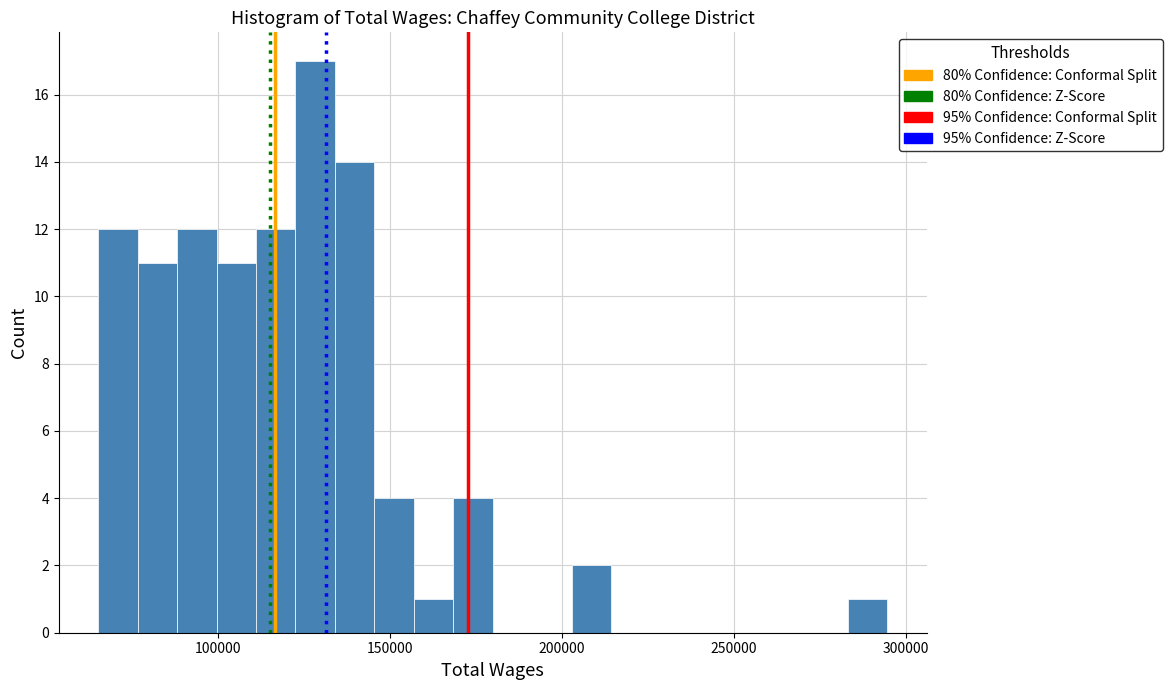

Read against the x-axis, roughly where is the centre of the tallest bar?

130000